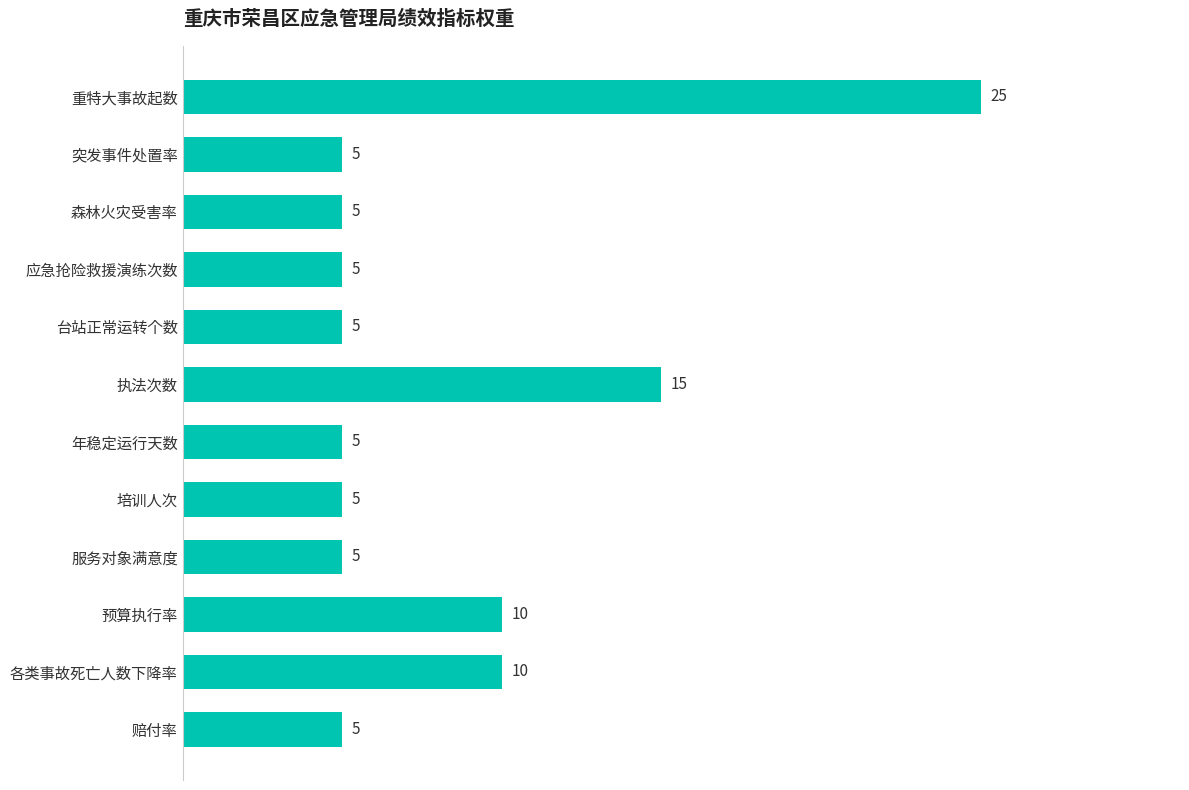

What is the smallest value displayed?

5